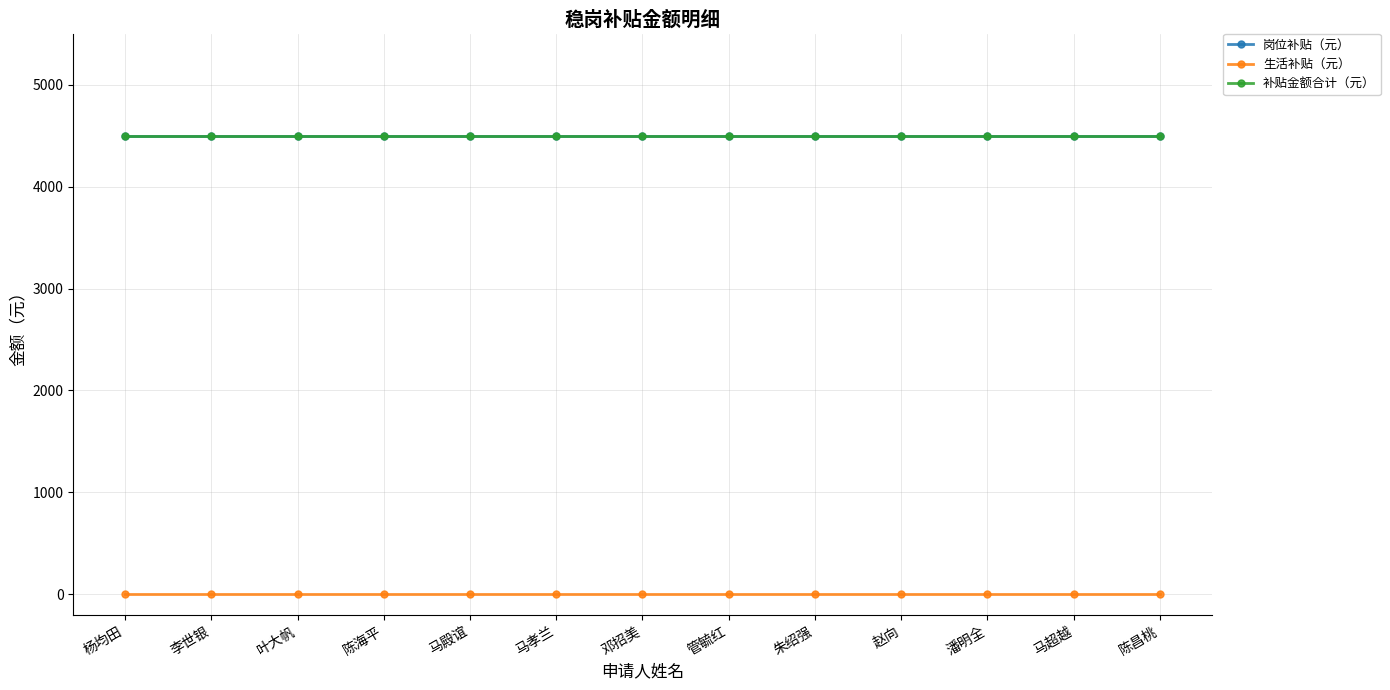

The 生活补贴（元） series shows 0 at 邓招美. True or false?

True